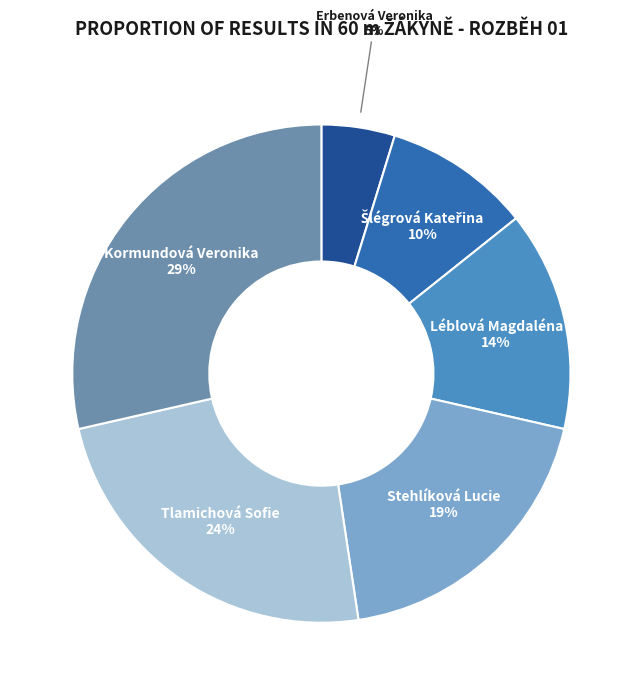

Does any single category account for the majority?

No